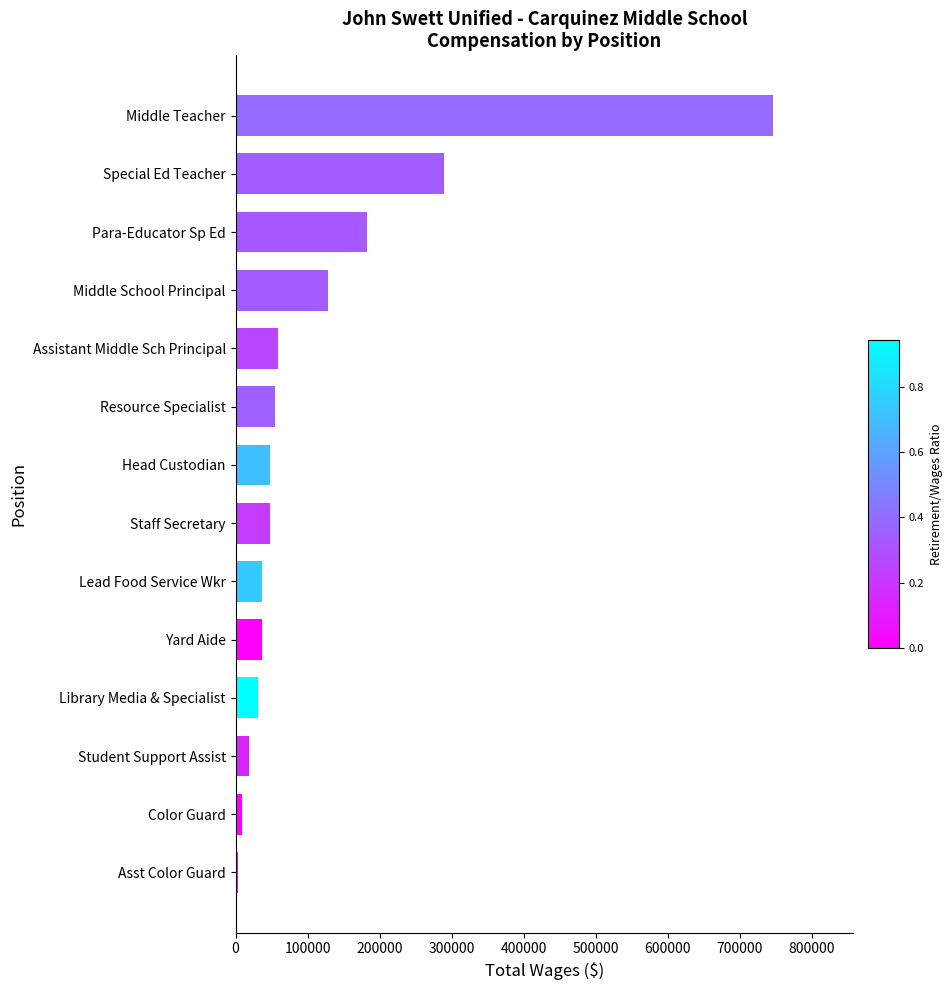

At which category does the chart reach its peak across all series?

Middle Teacher